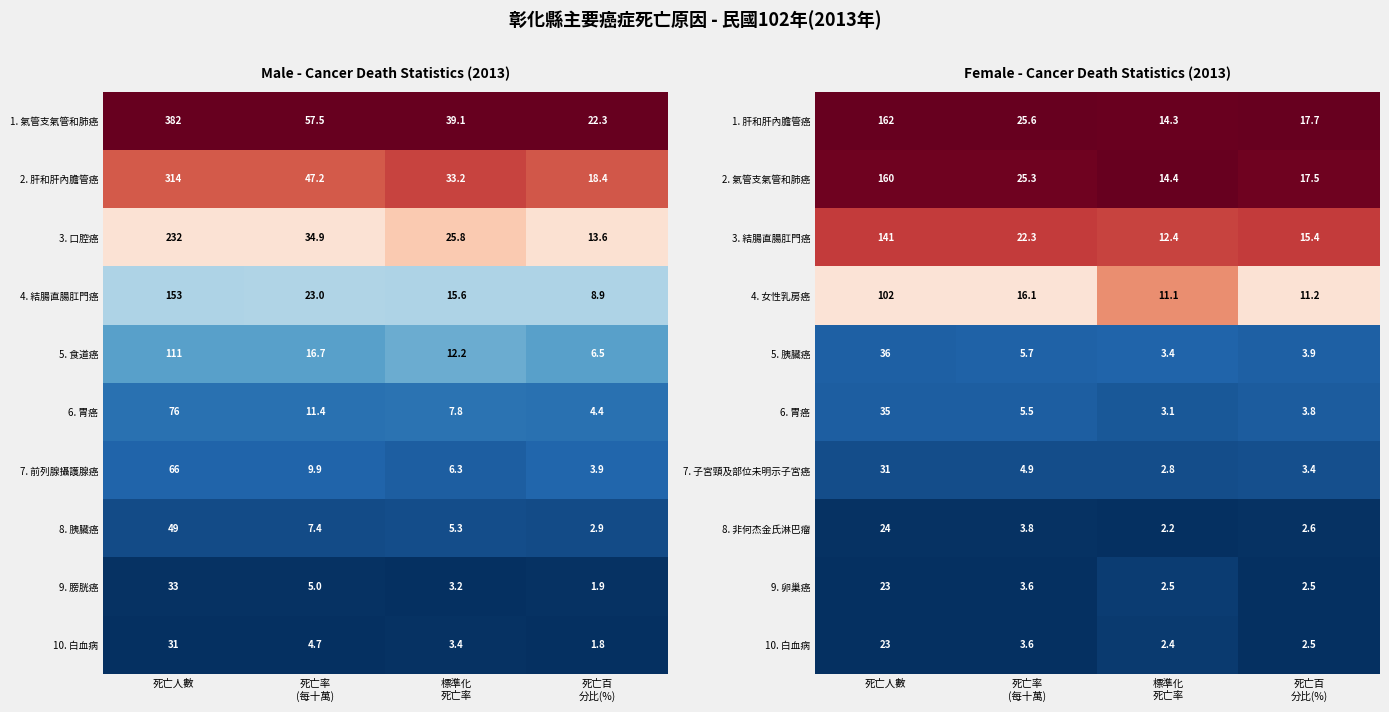

Which category has the highest value in the 3. 結腸直腸肛門癌 series?

死亡人數